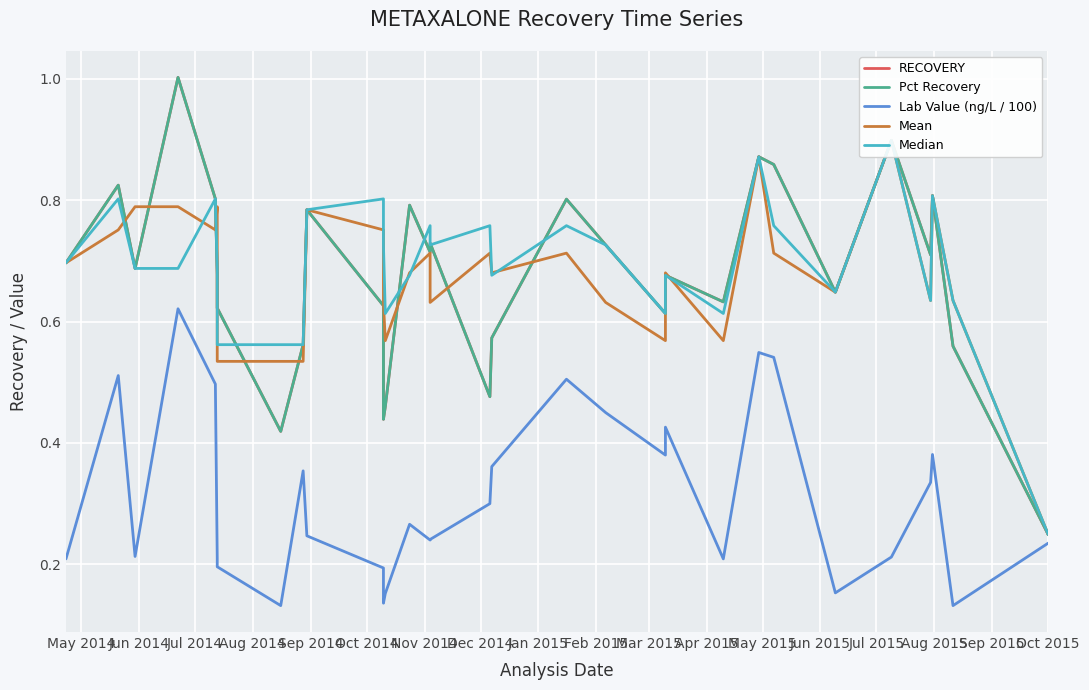

Reading right to left, transcribe all the data shown in this chart.

RECOVERY: 0.2	0.6	0.8	0.7	0.9	0.6	0.9	0.9	0.6	0.7	0.6	0.7	0.8	0.6	0.5	0.7	0.7	0.8	0.5	0.4	0.6	0.8	0.6	0.4	0.6	0.7	0.8	1.0	0.7	0.8	0.7
Pct Recovery: 0.2	0.6	0.8	0.7	0.9	0.6	0.9	0.9	0.6	0.7	0.6	0.7	0.8	0.6	0.5	0.7	0.7	0.8	0.5	0.4	0.6	0.8	0.6	0.4	0.6	0.7	0.8	1.0	0.7	0.8	0.7
Lab Value (ng/L / 100): 0.2	0.1	0.4	0.3	0.2	0.2	0.5	0.5	0.2	0.4	0.4	0.5	0.5	0.4	0.3	0.2	0.2	0.3	0.2	0.1	0.2	0.2	0.4	0.1	0.2	0.2	0.5	0.6	0.2	0.5	0.2
Mean: 0.2	0.6	0.8	0.6	0.9	0.6	0.7	0.9	0.6	0.7	0.6	0.6	0.7	0.7	0.7	0.6	0.7	0.7	0.6	0.6	0.8	0.8	0.5	0.5	0.5	0.8	0.8	0.8	0.8	0.8	0.7
Median: 0.2	0.6	0.8	0.6	0.9	0.6	0.8	0.9	0.6	0.7	0.6	0.7	0.8	0.7	0.8	0.7	0.8	0.7	0.6	0.7	0.8	0.8	0.6	0.6	0.6	0.7	0.8	0.7	0.7	0.8	0.7